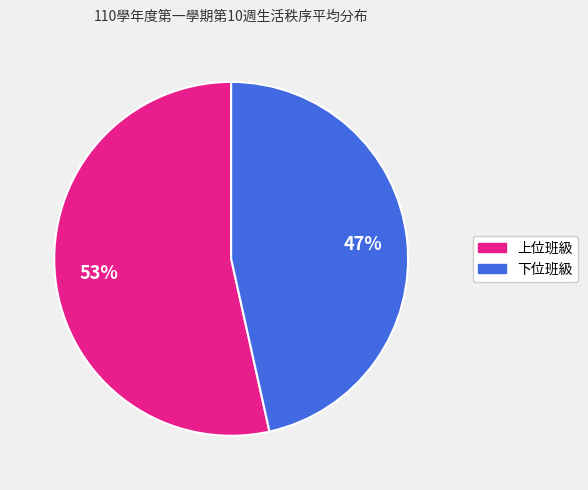

Count the number of slices in the pie.

2